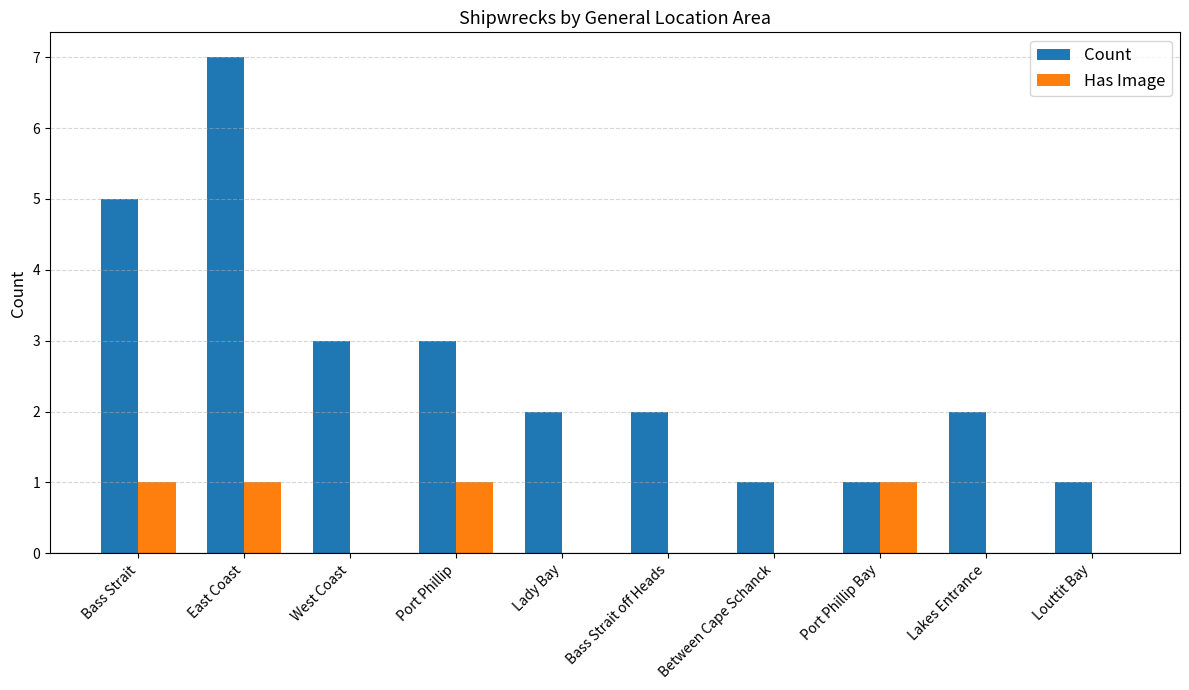

How many series are shown in this chart?

2